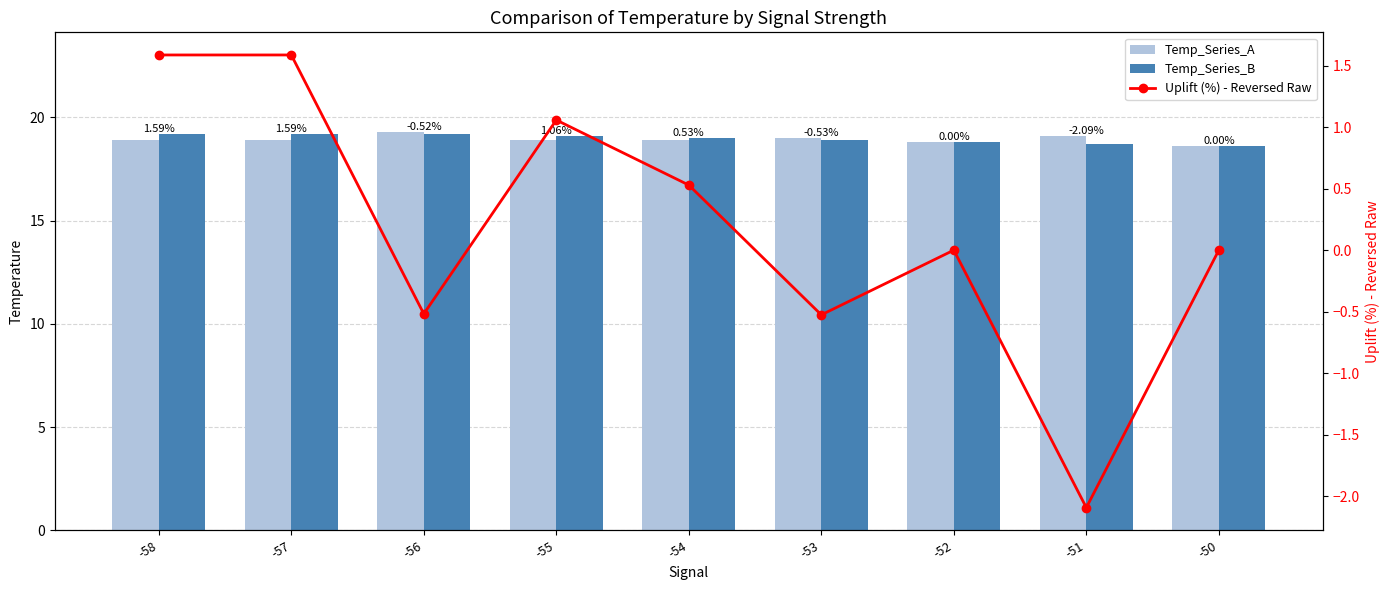

What is the difference between the second highest and second lowest values in the Temp_Series_B series?

0.5